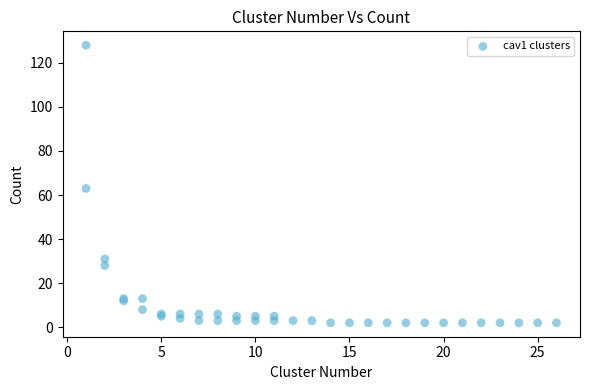

What Y value in the scatter plot is closest to 65?

63